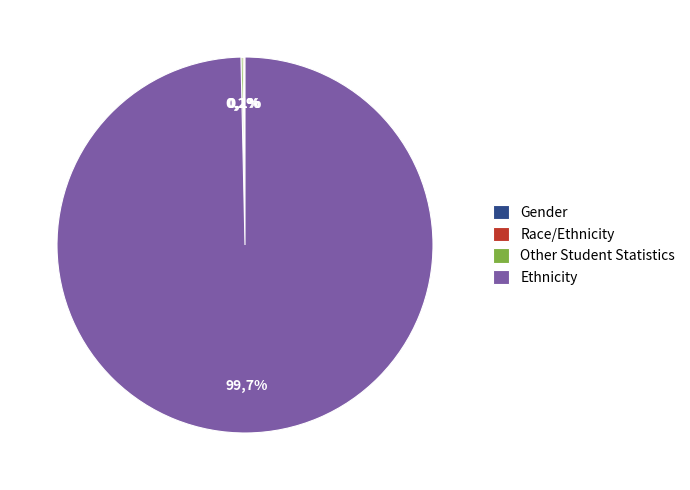

What portion of the pie excludes Gender?

99.9%